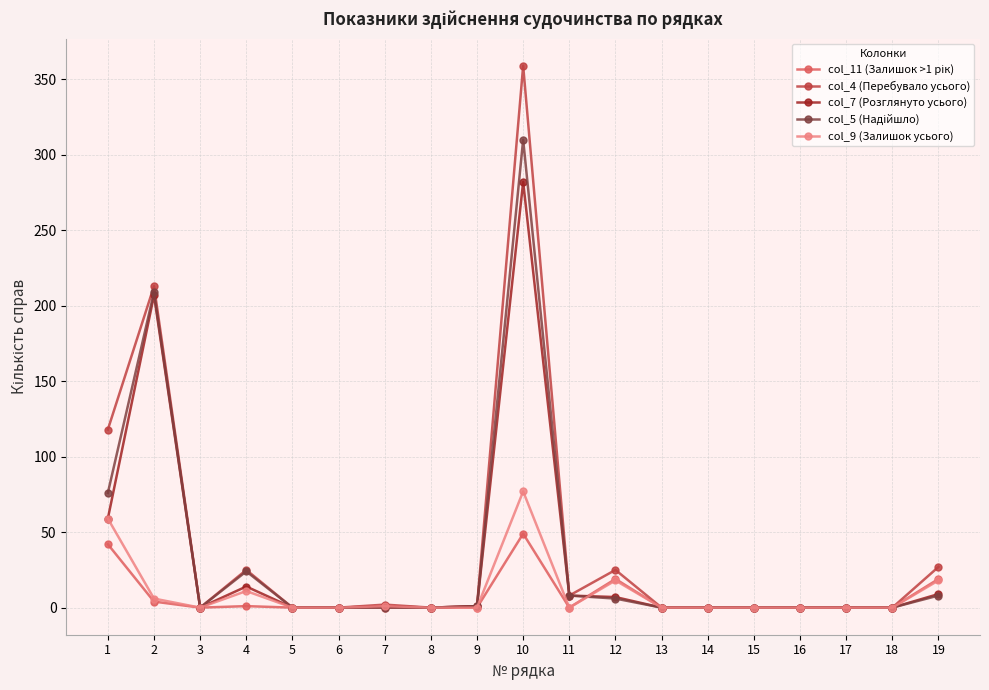

Which category has the highest value across all series?

10